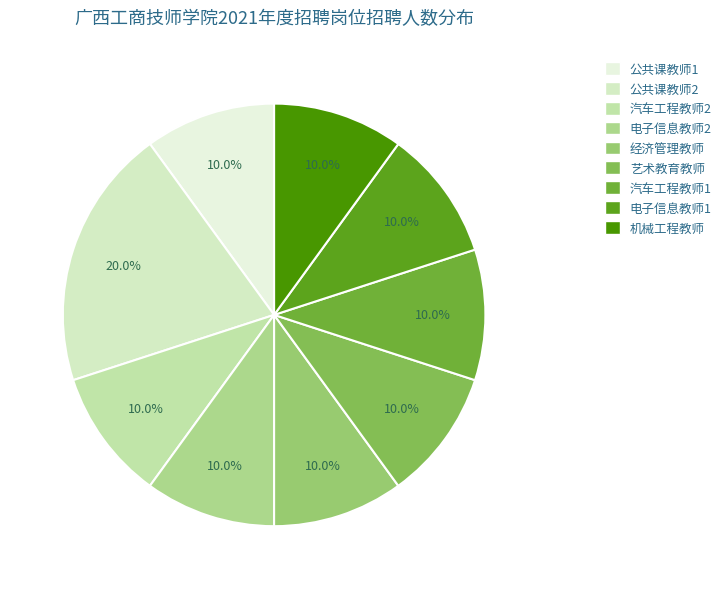

How many slices are in this pie chart?

9